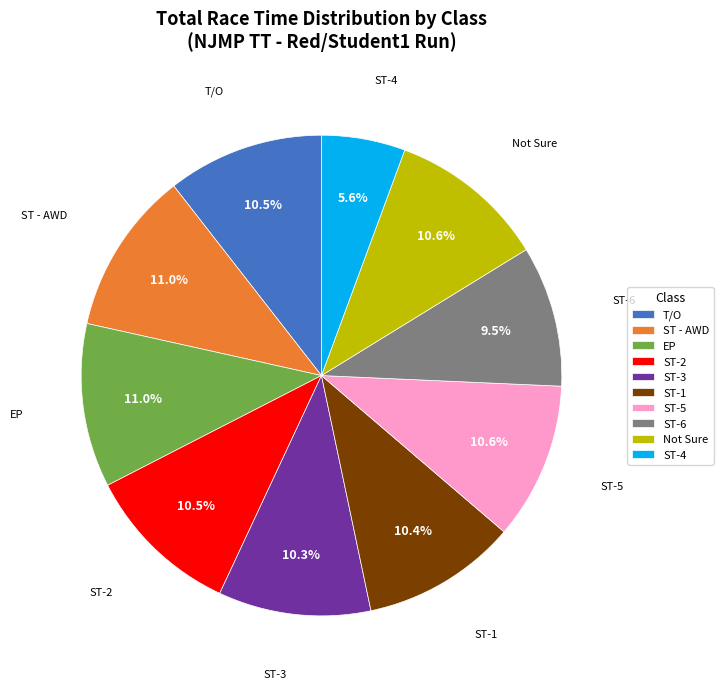

Which has a higher value, EP or ST-6?

EP